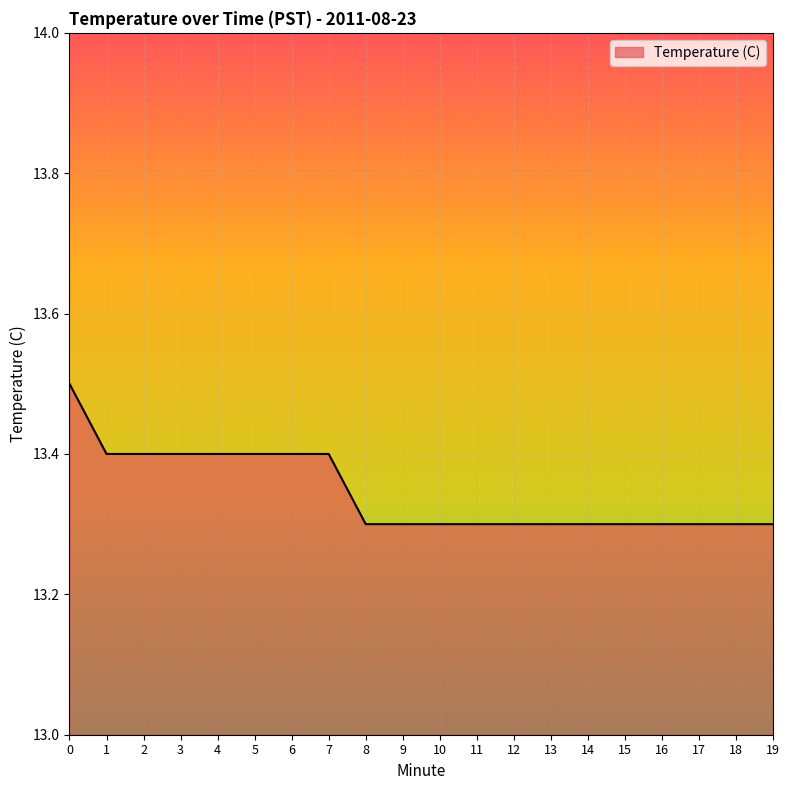

The chart shows a value of 13.3 at 15. True or false?

True